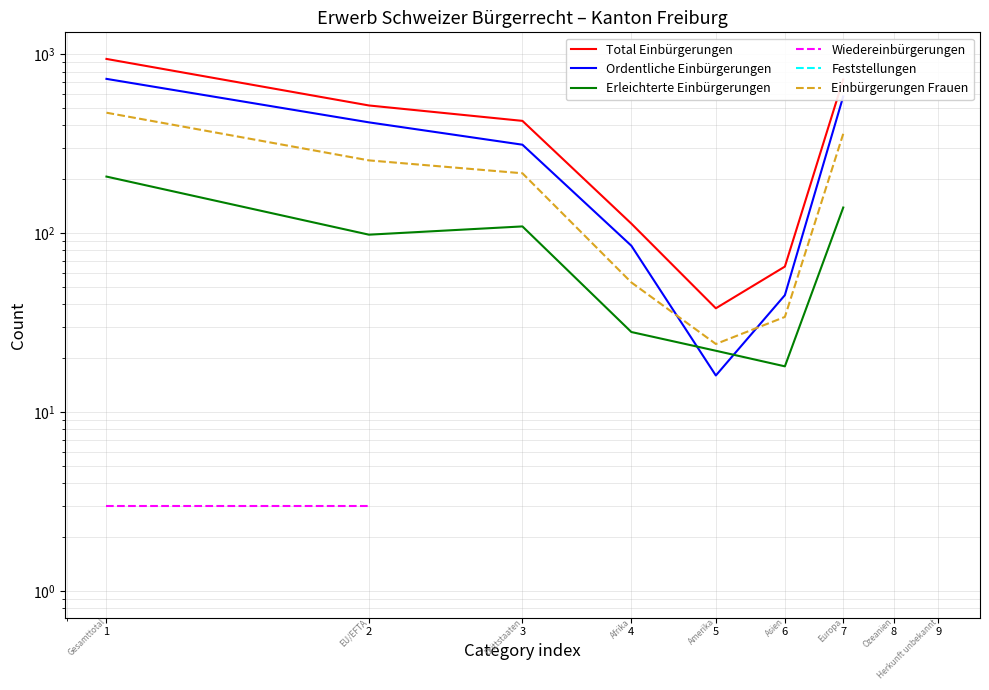

At which label is Ordentliche Einbürgerungen closest to 364?

2